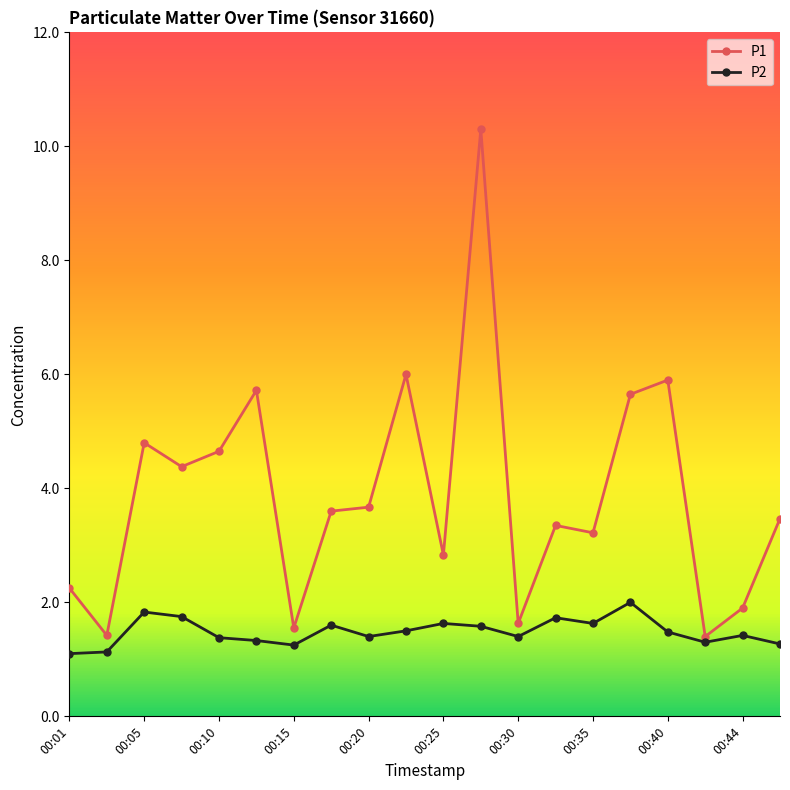

List the series in order of their peak value, lowest first.

P2, P1